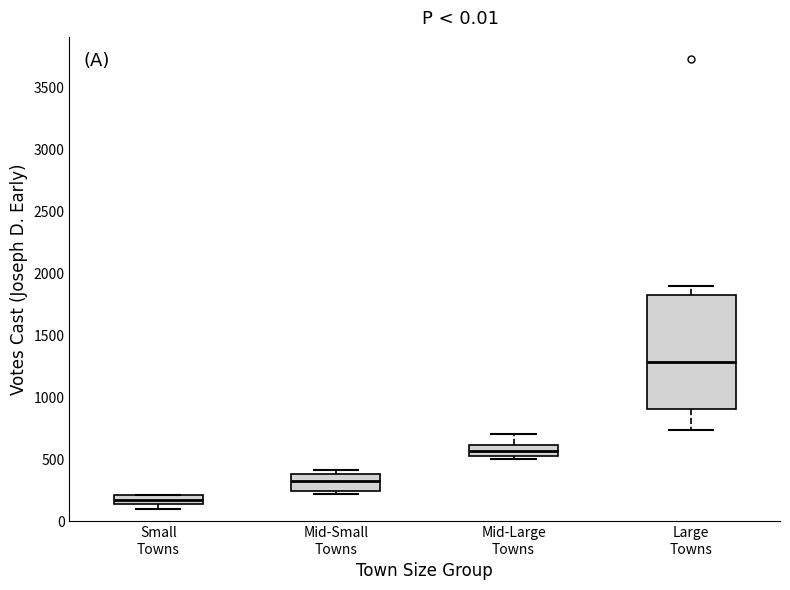

Which box is the tallest, from its lower edge to its upper edge?

Large Towns